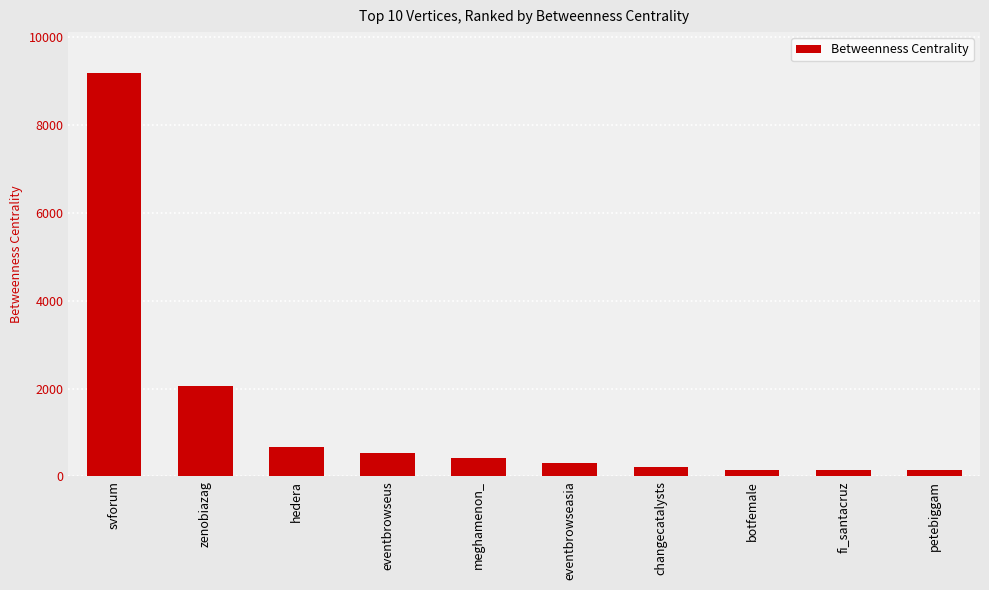

What is the greatest value displayed?

9197.6